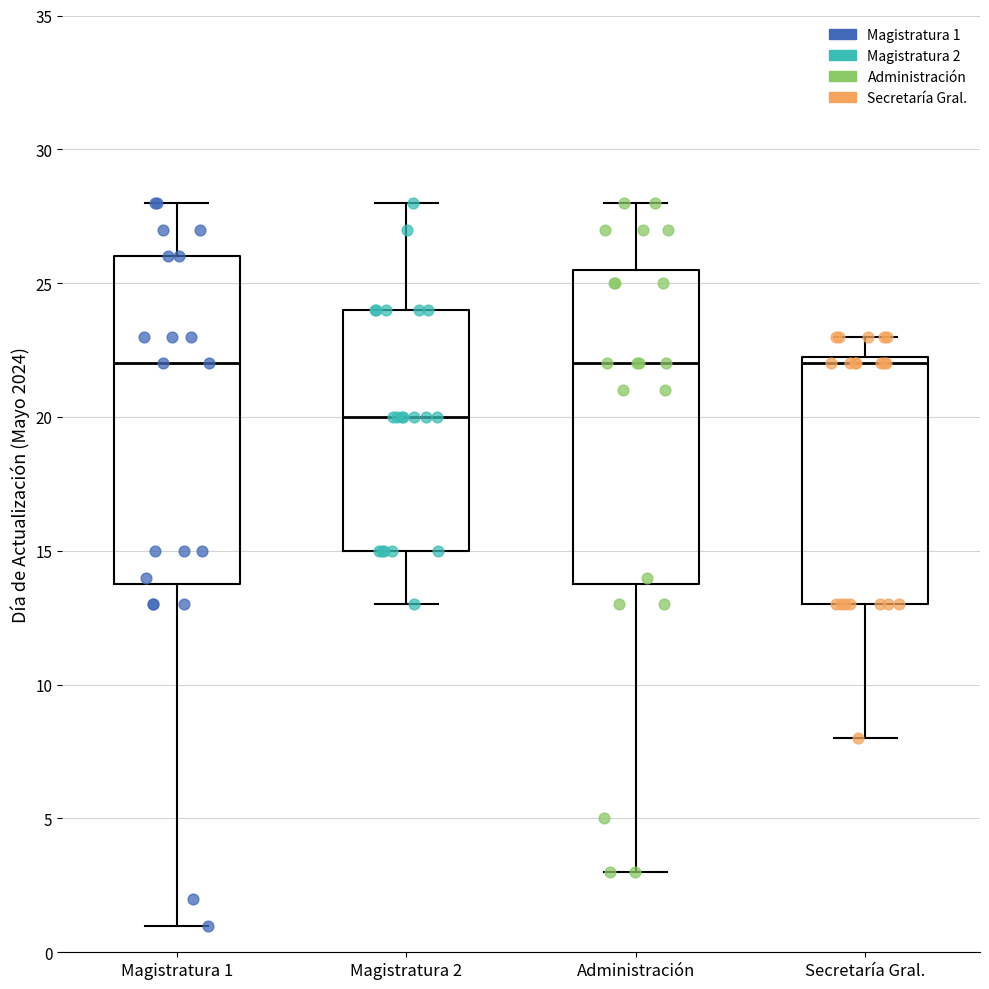

Reading left to right, transcribe this box plot: for each box, give where its median line is, the range the box spans, and where its two whiskers end, as read against the y-axis. The values are not printed on the chart, so give them approximately, as read against the axis.

Magistratura 1: median 22.0, box 14.0 to 26.0, whiskers 1.0 to 28.0
Magistratura 2: median 20.0, box 15.0 to 24.0, whiskers 13.0 to 28.0
Administración: median 22.0, box 14.0 to 25.5, whiskers 3.0 to 28.0
Secretaría Gral.: median 22.0, box 13.0 to 22.5, whiskers 8.0 to 23.0